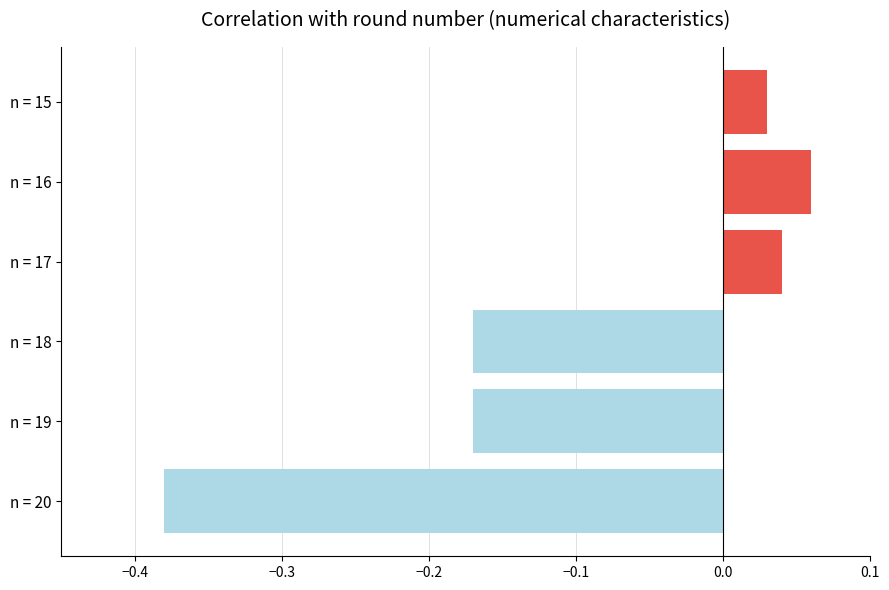

True or false: the data shows -0.6 at n = 20.

False